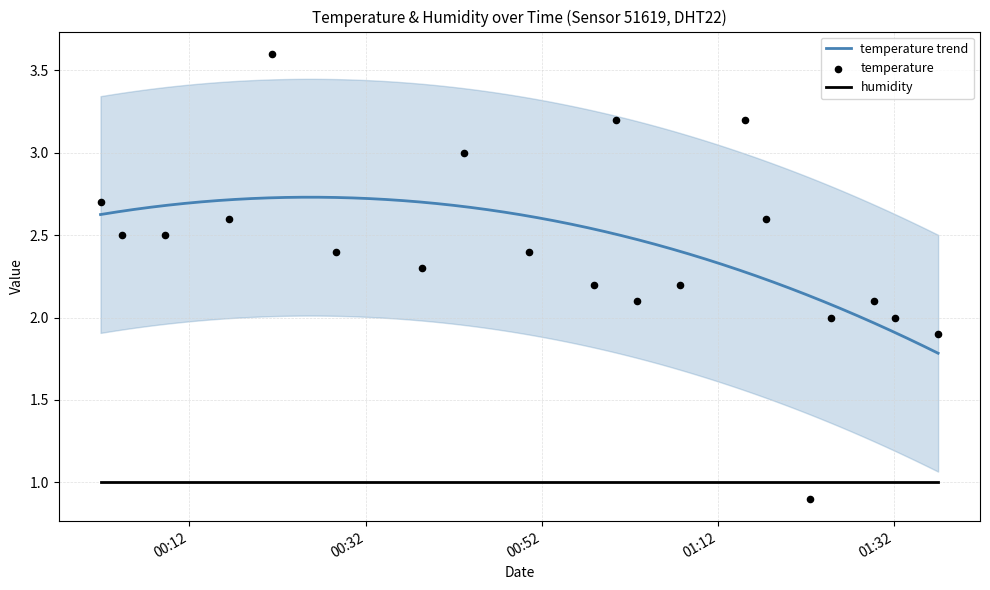

Which series has the widest spread of Y values?

temperature